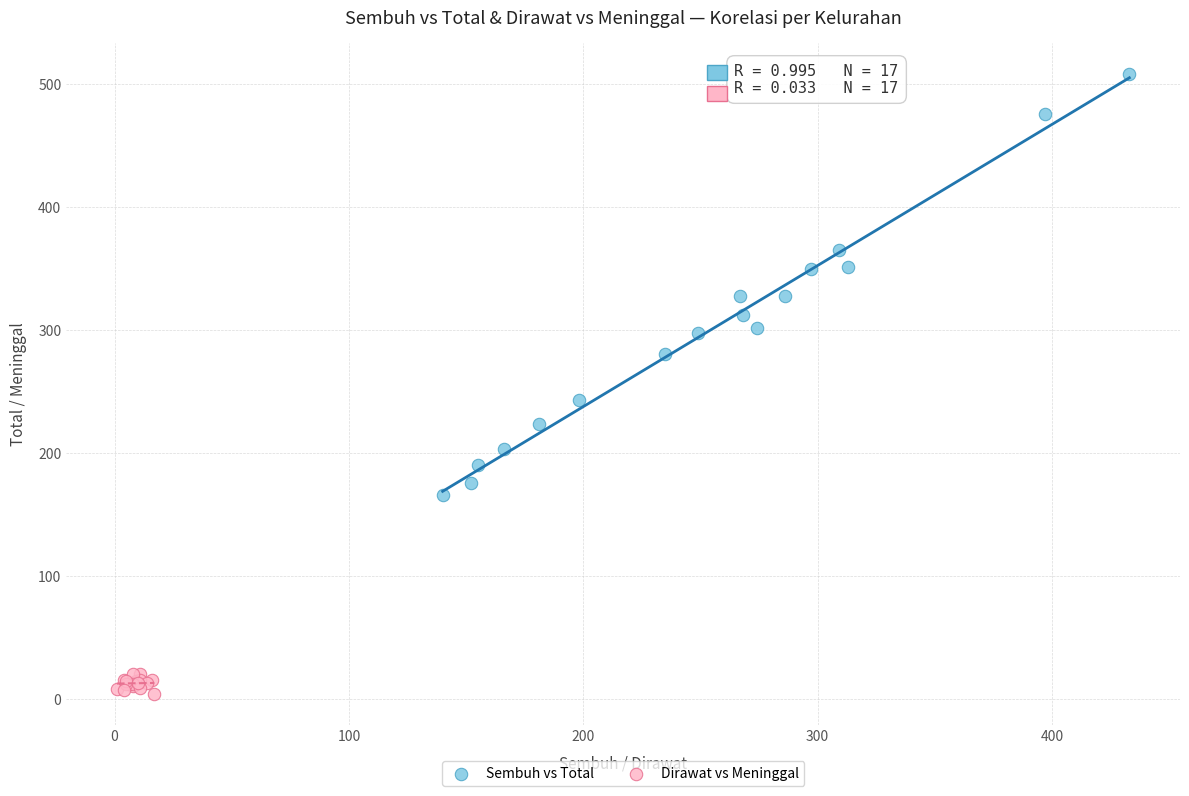

Which series contains the lowest Y value?

Dirawat vs Meninggal